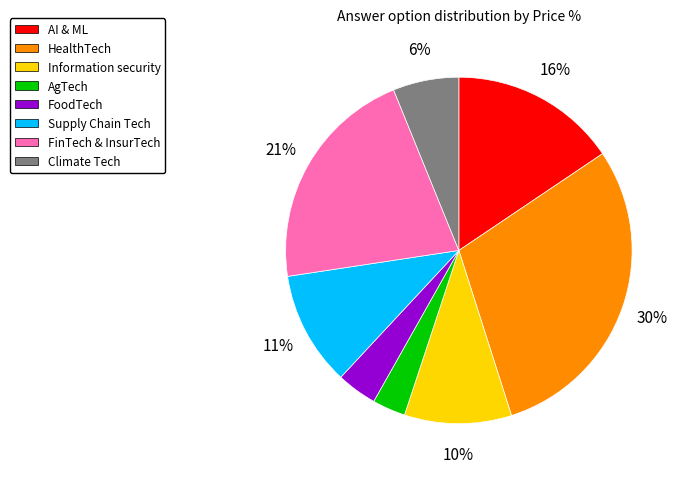

Between AI & ML and Climate Tech, which is larger?

AI & ML